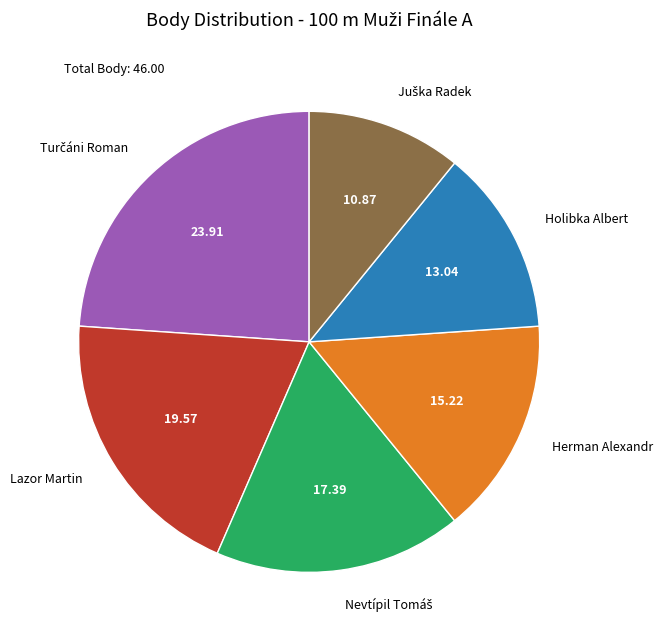

How many segments does this pie chart have?

6